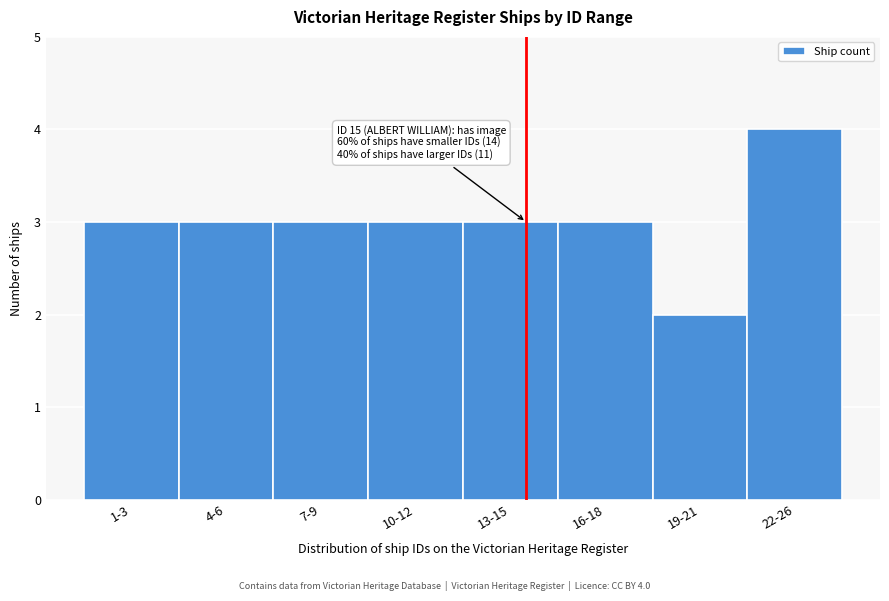

Reading left to right, list all the values displayed in this chart.

3	3	3	3	3	3	2	4